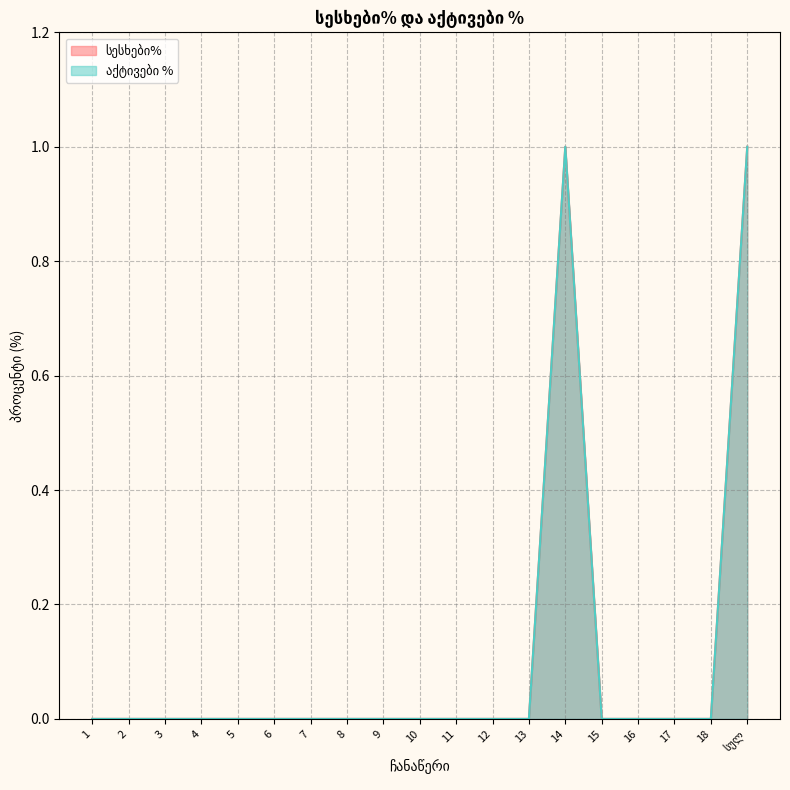

What is the maximum value for აქტივები %?

1